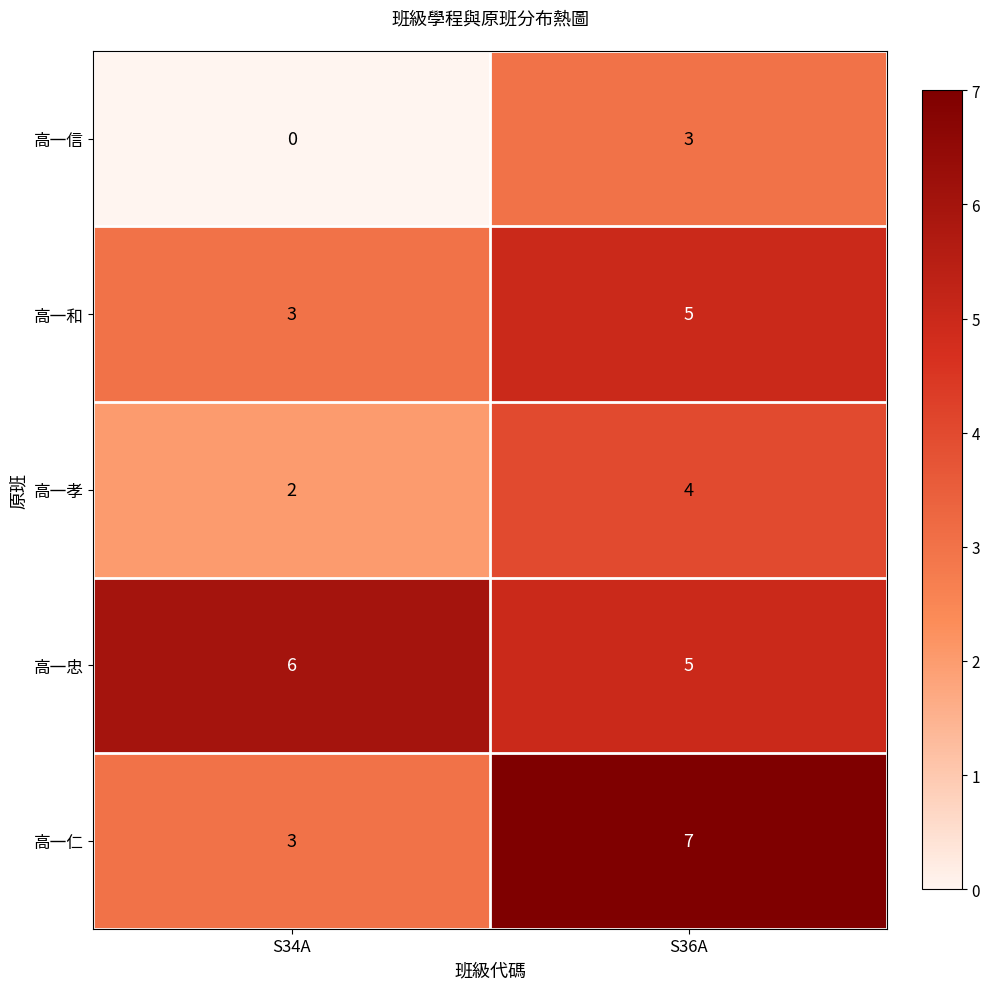

At which label is 高一和 closest to 4?

S34A